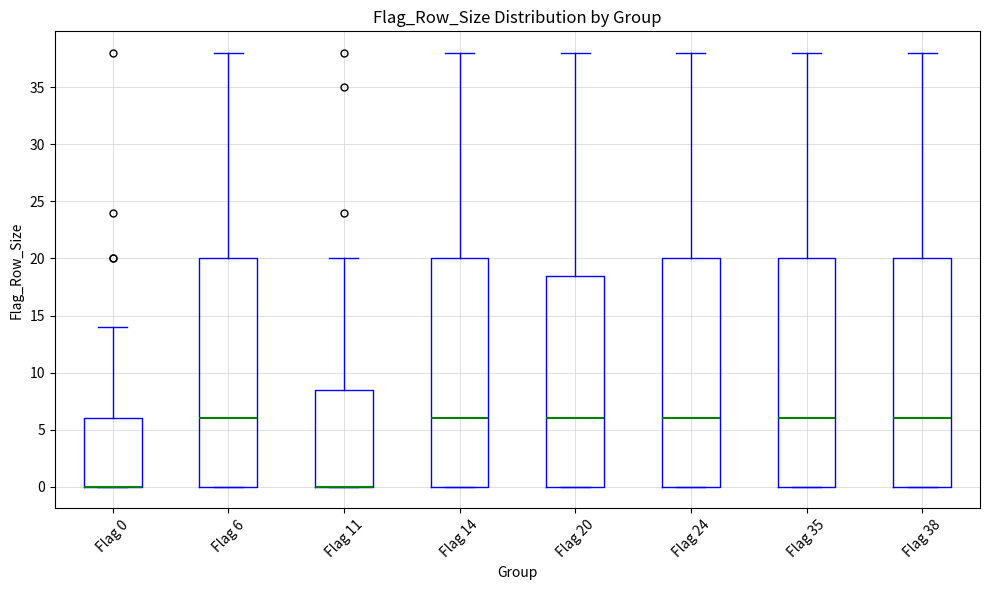

Reading left to right, transcribe this box plot: for each box, give where its median line is, the range the box spans, and where its two whiskers end, as read against the y-axis. The values are not printed on the chart, so give them approximately, as read against the axis.

Flag 0: median 0.0 (drawn on the box's lower edge), box 0.0 to 6.0, whiskers 0.0 to 14.0
Flag 6: median 6.0, box 0.0 to 20.0, whiskers 0.0 to 38.0
Flag 11: median 0.0 (drawn on the box's lower edge), box 0.0 to 8.5, whiskers 0.0 to 20.0
Flag 14: median 6.0, box 0.0 to 20.0, whiskers 0.0 to 38.0
Flag 20: median 6.0, box 0.0 to 18.5, whiskers 0.0 to 38.0
Flag 24: median 6.0, box 0.0 to 20.0, whiskers 0.0 to 38.0
Flag 35: median 6.0, box 0.0 to 20.0, whiskers 0.0 to 38.0
Flag 38: median 6.0, box 0.0 to 20.0, whiskers 0.0 to 38.0